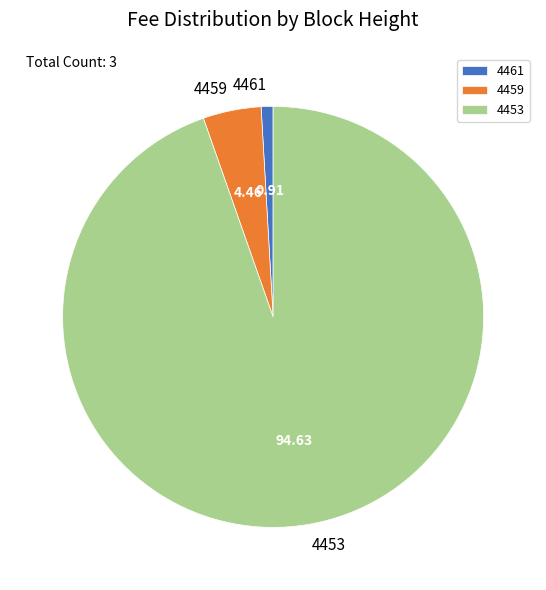

Count the number of slices in the pie.

3